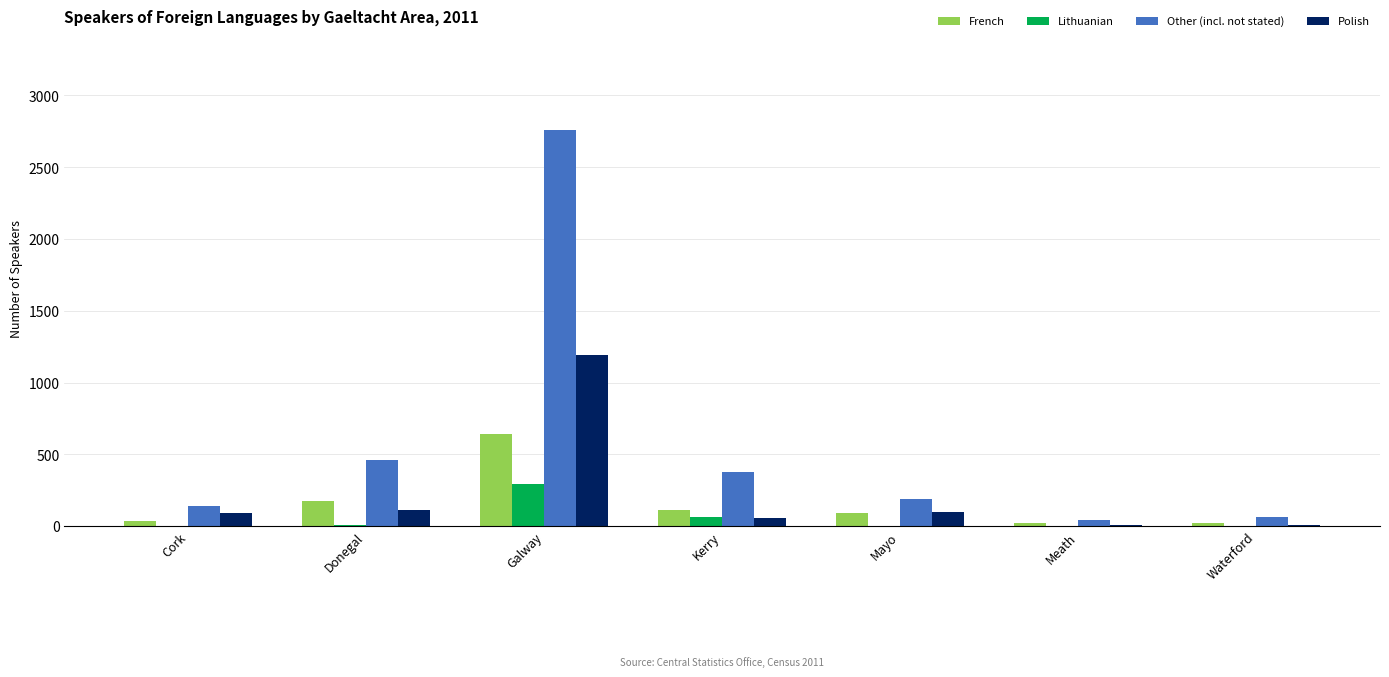

How many categories are shown in the chart?

7